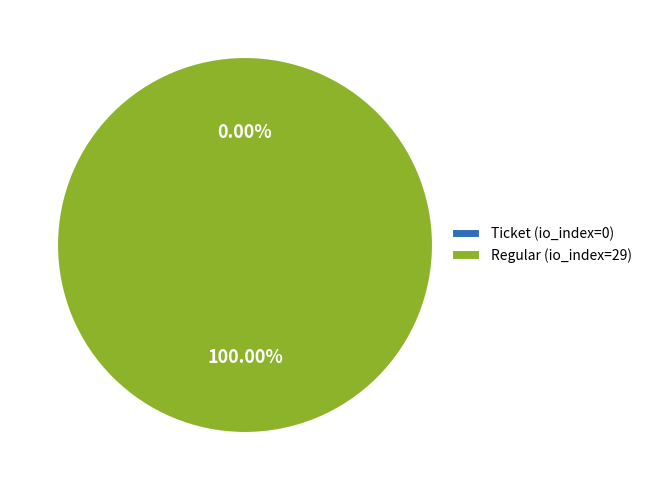

Does Ticket (io_index=0) account for over 50% of the chart?

No